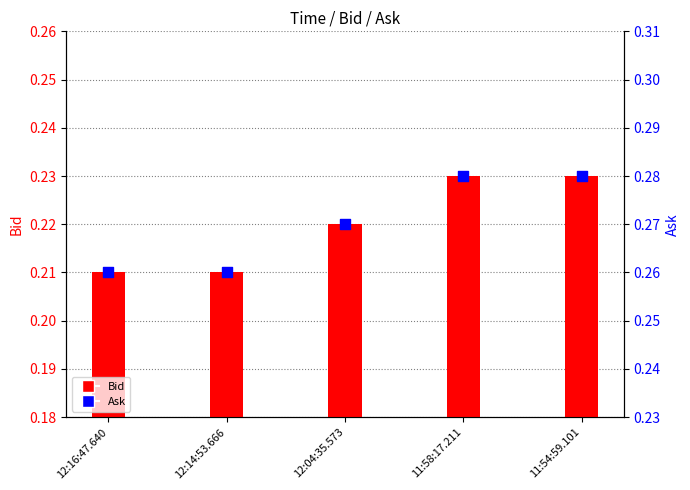

Which series reaches the maximum Y coordinate?

Ask